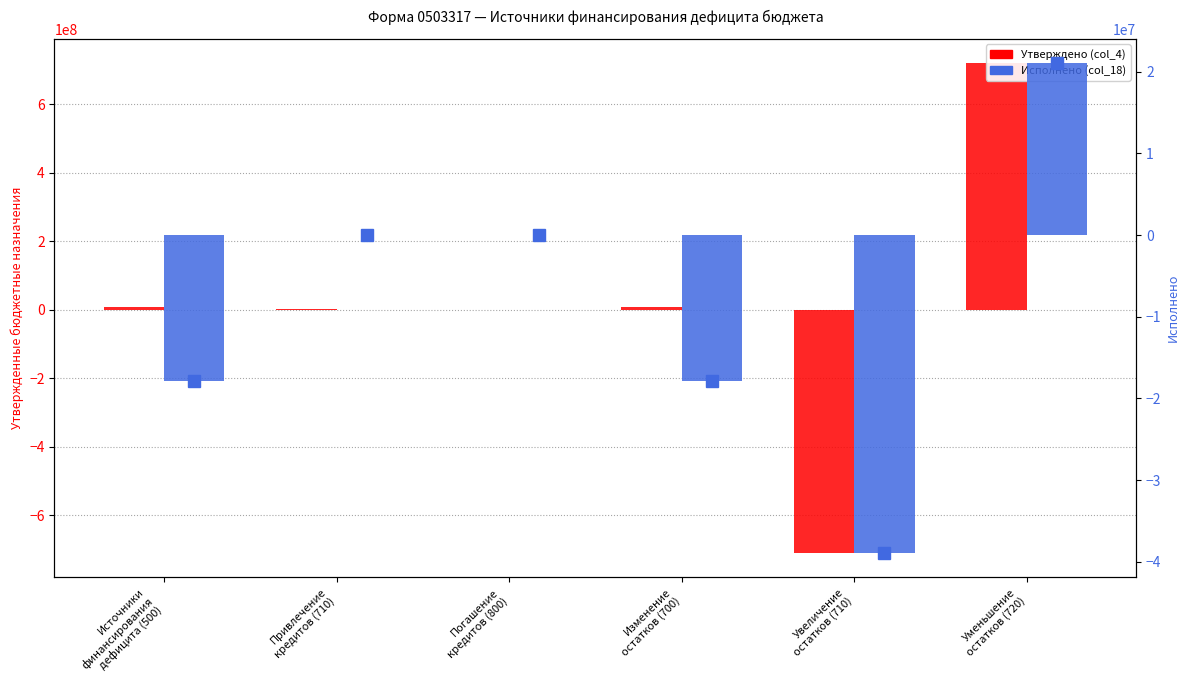

What position from the right is Увеличение
остатков (710)?

2